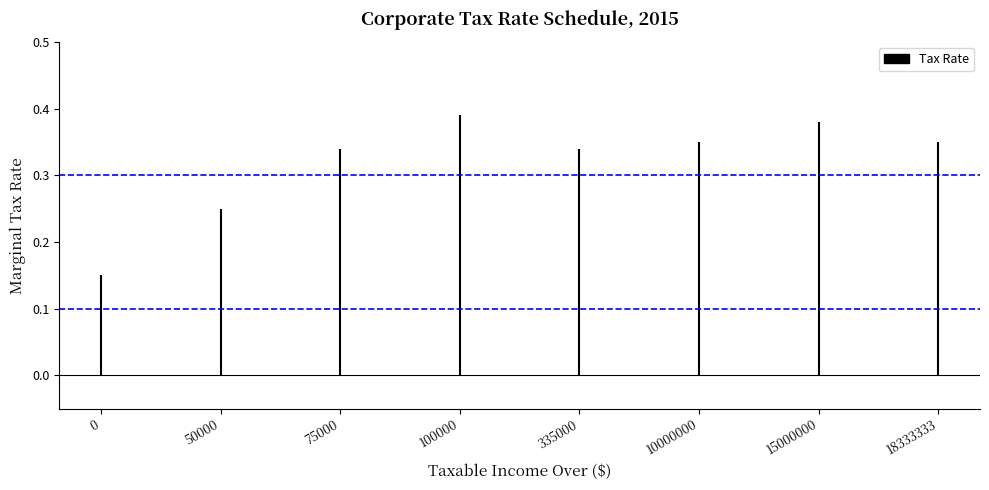

Between 75000 and 100000, which is larger?

100000